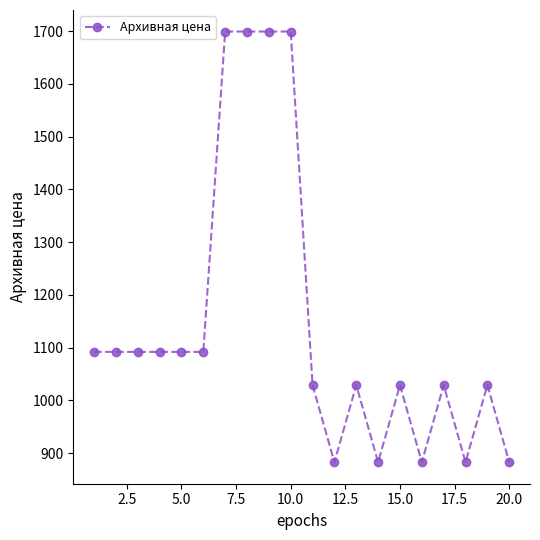

What is the value of the 16th point from the left?

883